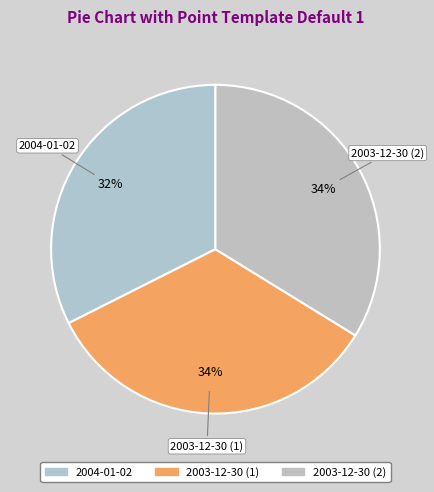

Is the sum of 2003-12-30 (1) and 2003-12-30 (2) greater than half?

Yes